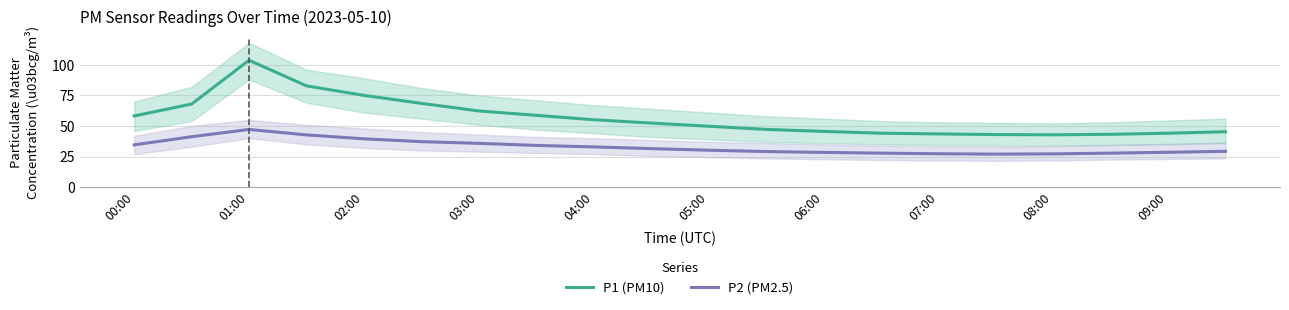

What is the difference between the maximum and minimum values in the P1 (PM10) series?

60.9